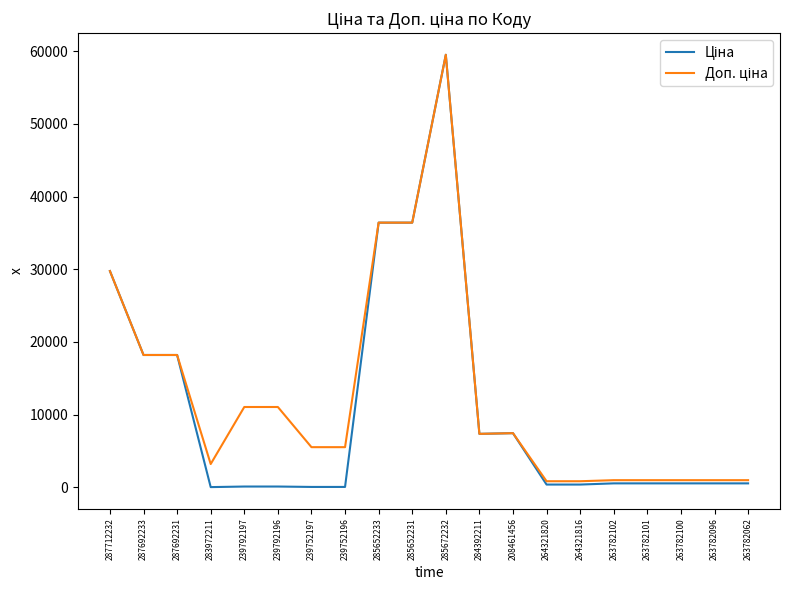

At which category is the sum across all series the highest?

285672232